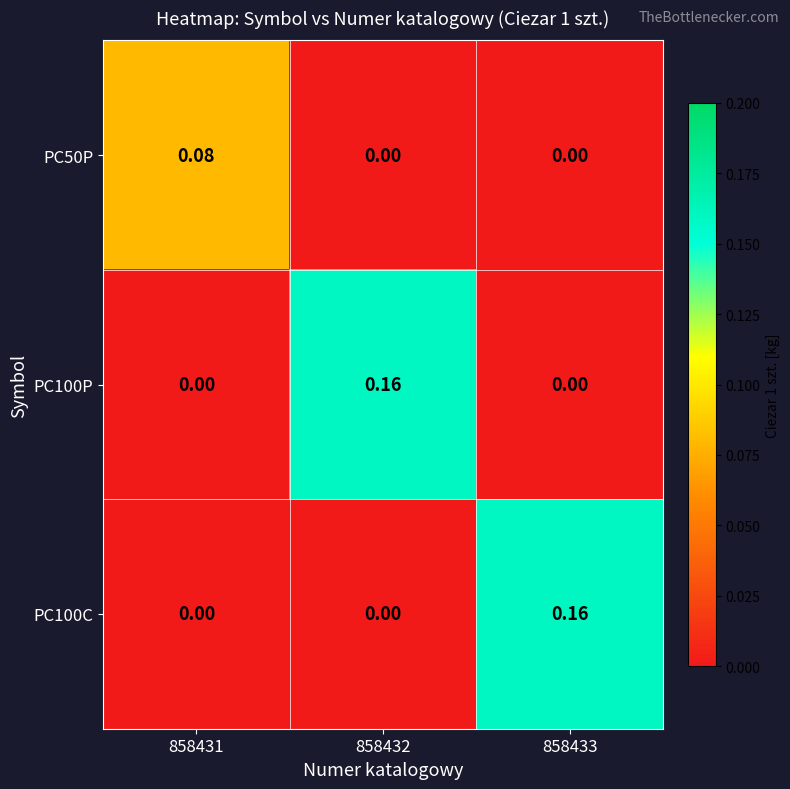

Is the value of PC50P at 858431 greater than the value of PC100C at 858432?

Yes